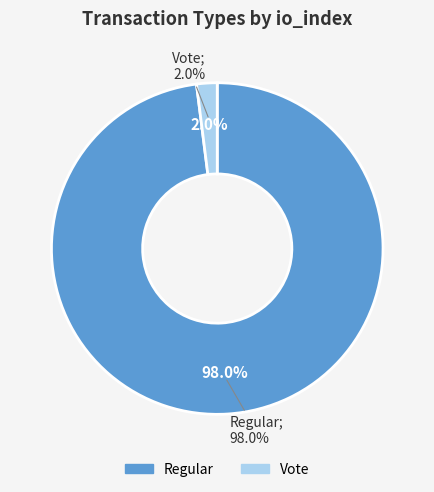

To the nearest percent, what portion does Vote (io_index=2) represent?

2%